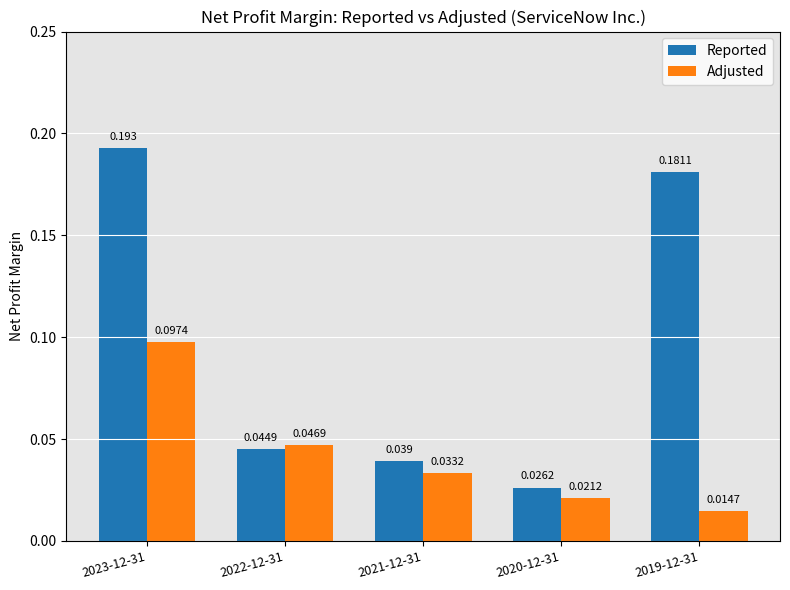

Is the value of Reported at 2023-12-31 greater than the value of Adjusted at 2022-12-31?

Yes